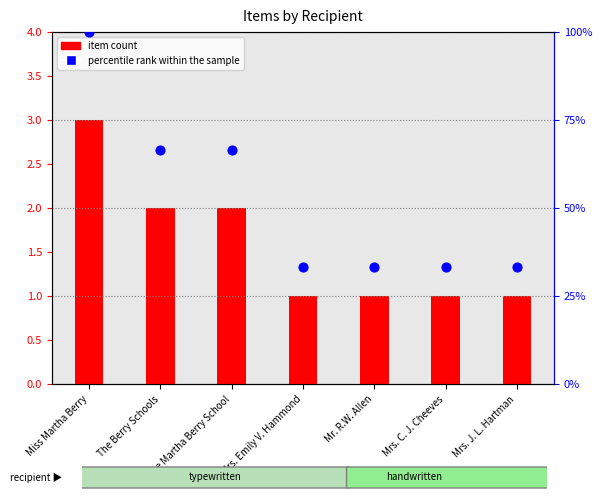

What are all the series names shown in the legend?

item count, percentile rank within the sample